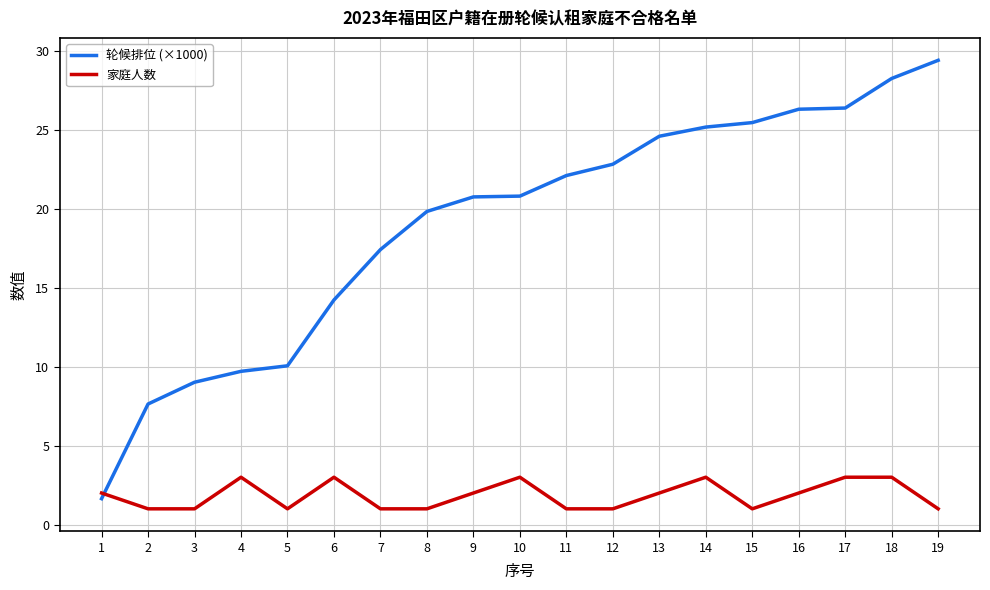

How many values in the 家庭人数 series are below 2?

9